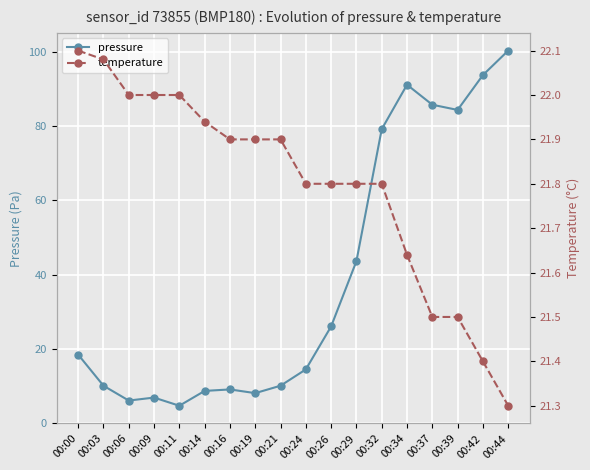

The pressure series shows 115.5 at 00:37. True or false?

False